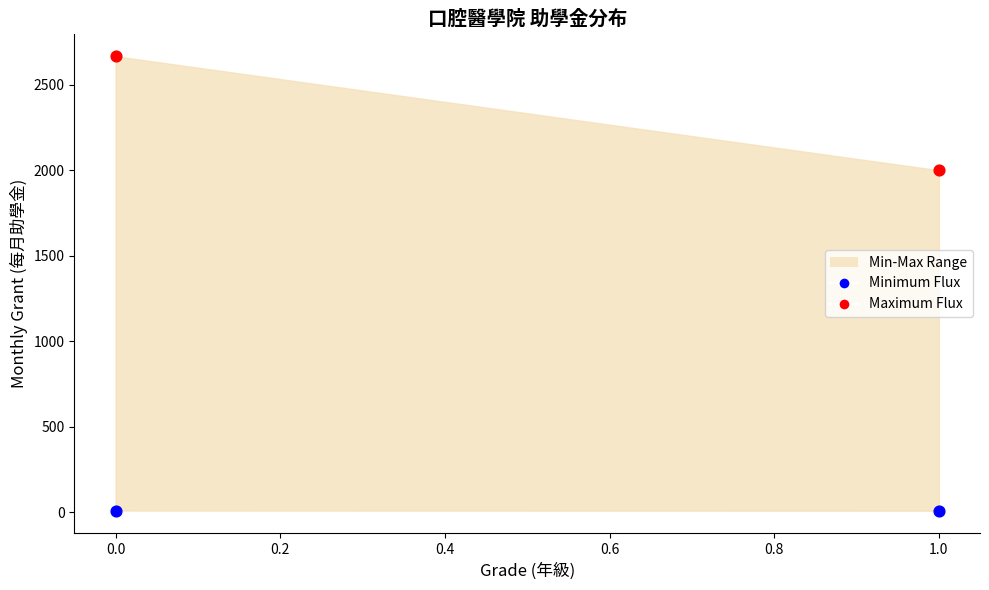

Across all series, what Y value is closest to 1337?

2000.0